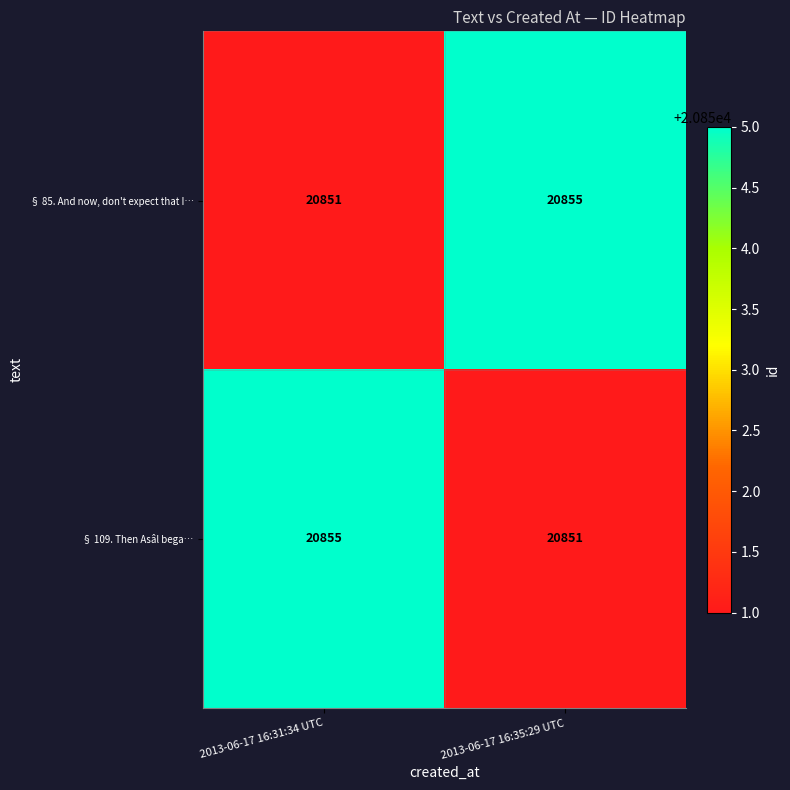

What value does the § 85. And now, don't expect that I… series have at 2013-06-17 16:31:34 UTC?

20851